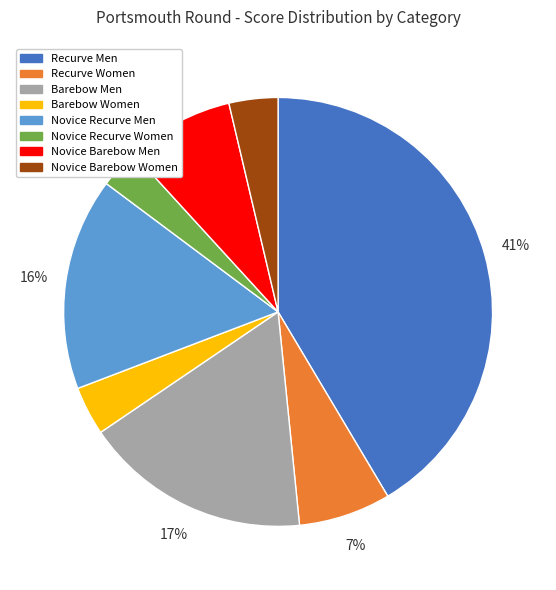

To the nearest percent, what is the difference between the Barebow Women and Novice Recurve Women slice percentages?

1%